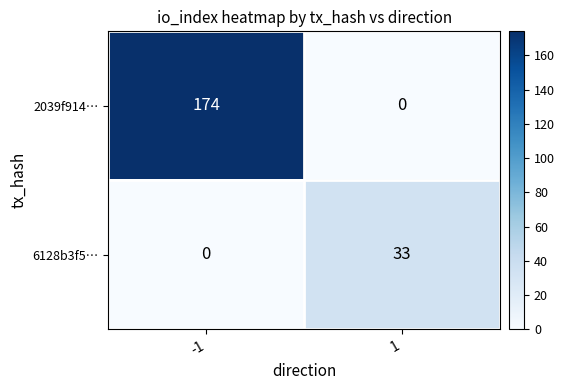

What is the difference between the maximum and minimum values in the 6128b3f5… series?

33